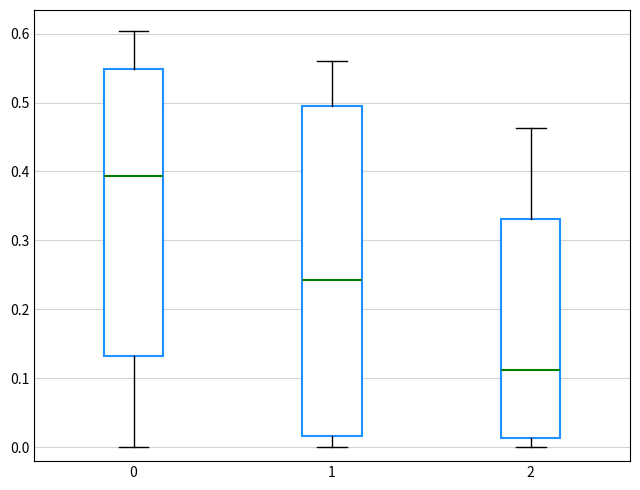

Where is the lower edge of the box at x = 0 on the y-axis? The values are not printed on the chart, so give them approximately, as read against the axis.

0.13